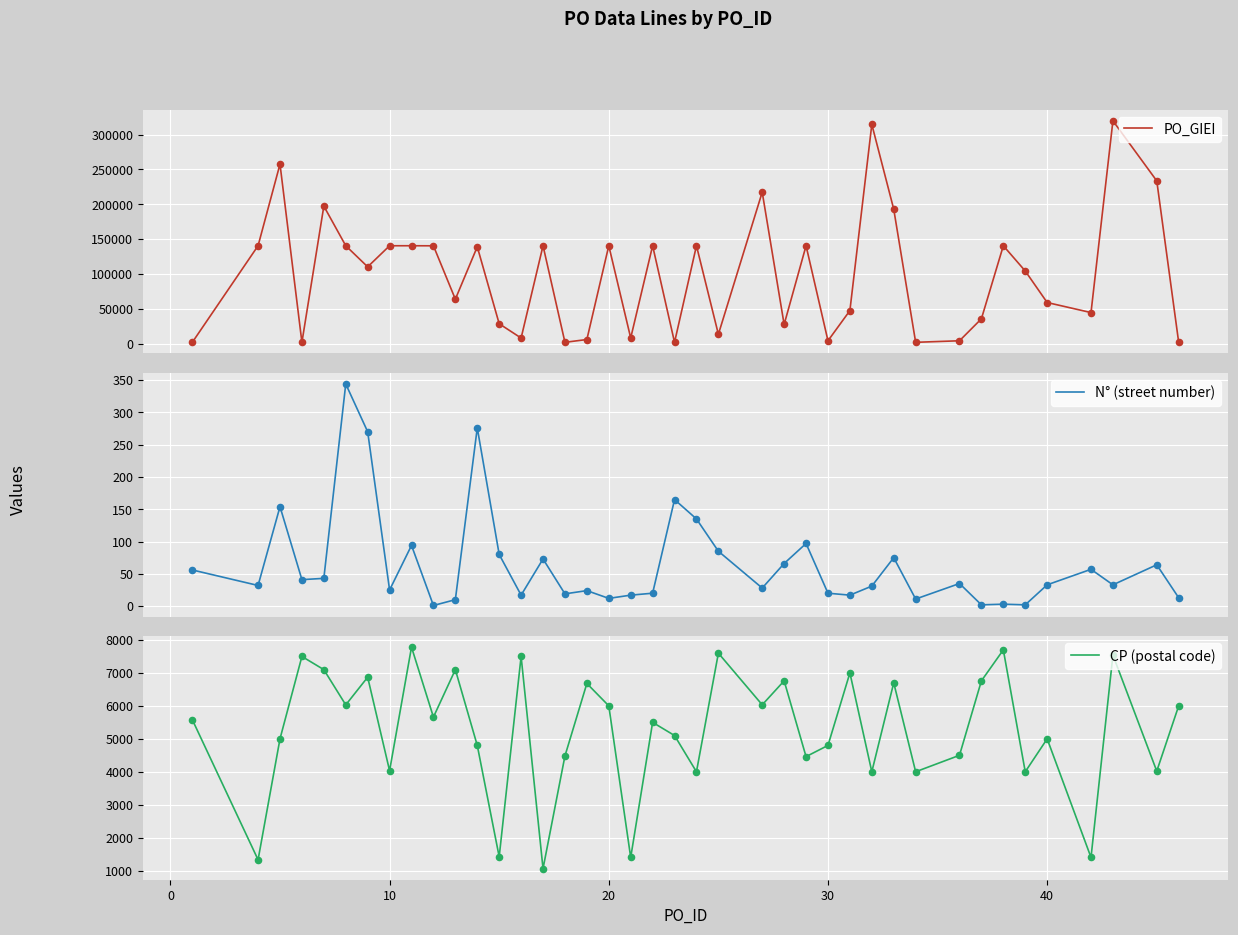

At how many categories does at least one series exceed 299039?

2